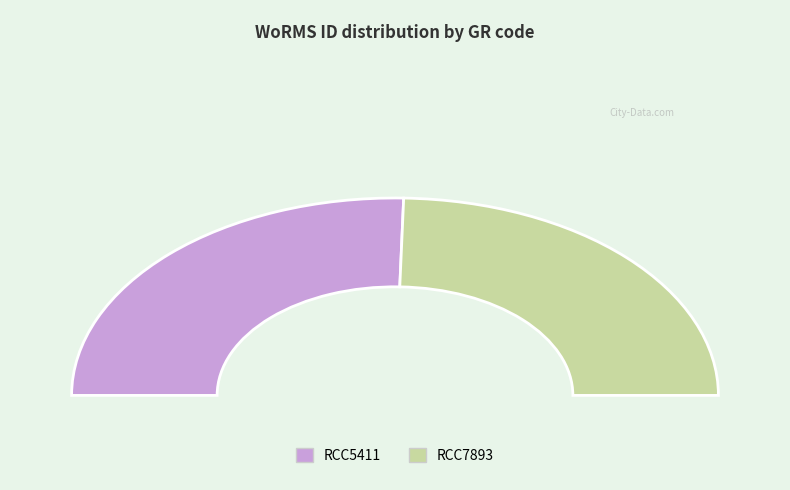

Is it true that RCC5411 is 51% of the pie?

True